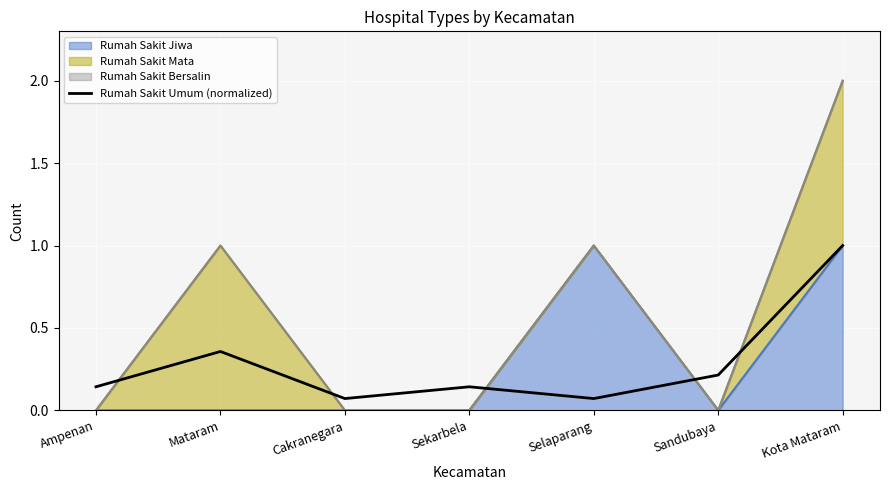

Rank the categories by value from lowest to highest.

Cakranegara, Selaparang, Ampenan, Sekarbela, Sandubaya, Mataram, Kota Mataram